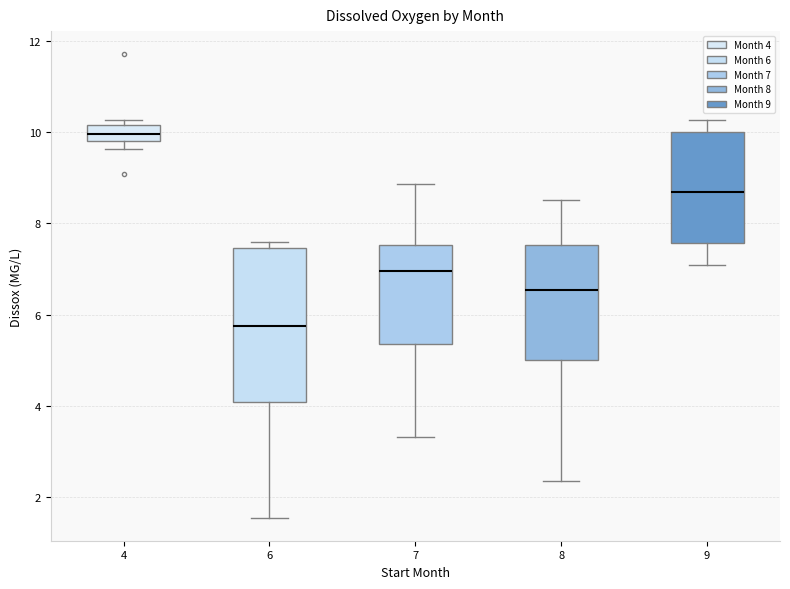

Comparing the boxes themselves (not the whiskers), which one is the tallest?

6